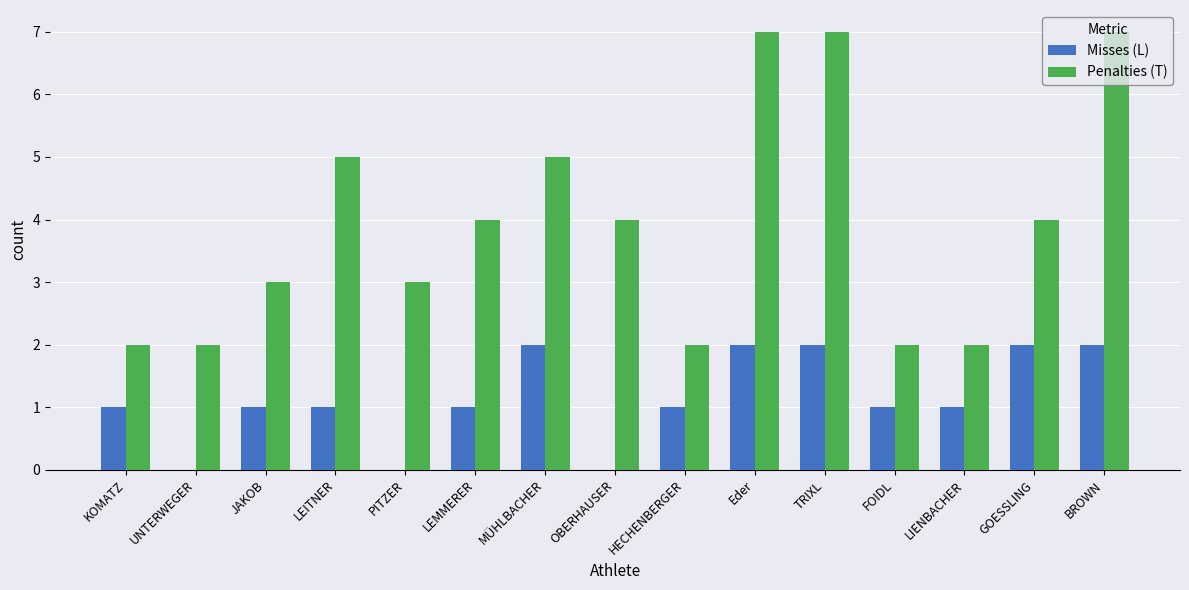

Which series has the largest total across all categories?

Penalties (T)